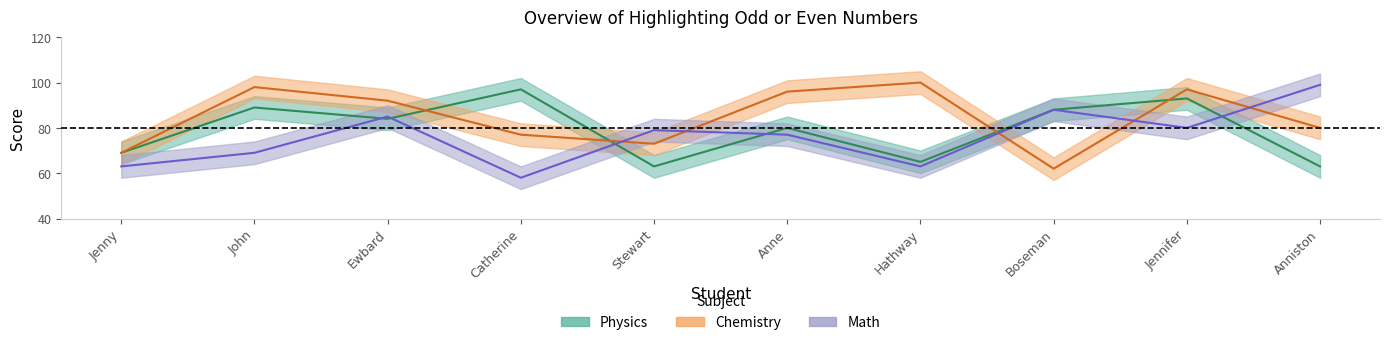

Reading right to left, transcribe all the data shown in this chart.

Physics: Anniston=63	Jennifer=93	Boseman=88	Hathway=65	Anne=80	Stewart=63	Catherine=97	Ewbard=84	John=89	Jenny=69
Chemistry: Anniston=80	Jennifer=97	Boseman=62	Hathway=100	Anne=96	Stewart=73	Catherine=77	Ewbard=92	John=98	Jenny=69
Math: Anniston=99	Jennifer=80	Boseman=88	Hathway=63	Anne=77	Stewart=79	Catherine=58	Ewbard=85	John=69	Jenny=63